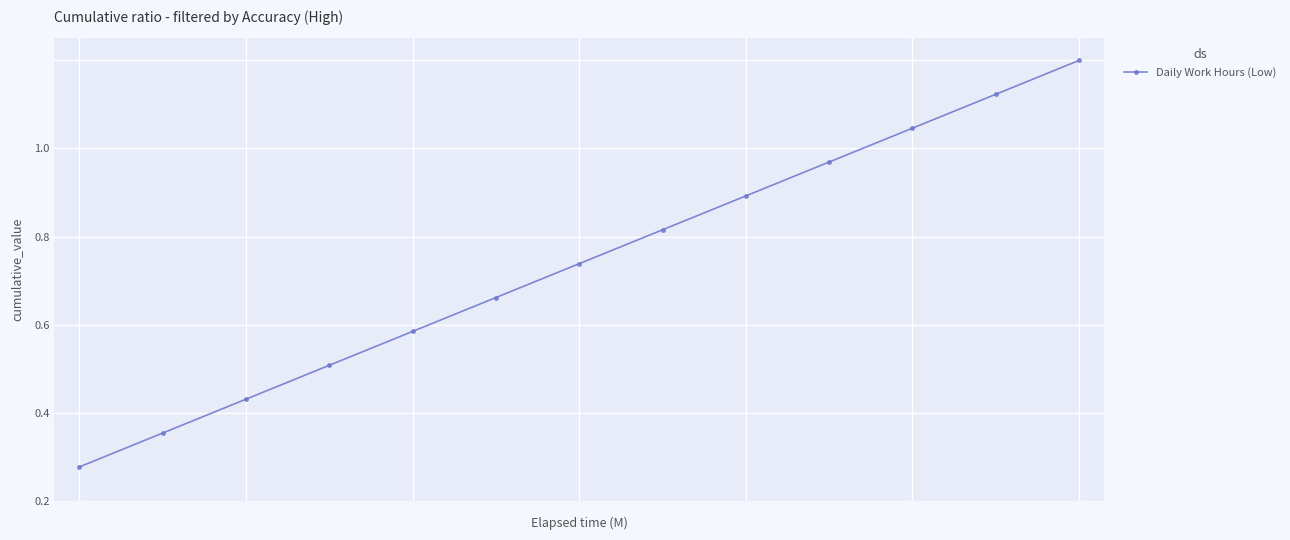

Reading right to left, extract all data points from this chart.

1.0	0.9	0.8	0.8	0.7	0.6	0.5	0.5	0.4	0.3	0.2	0.2	0.1